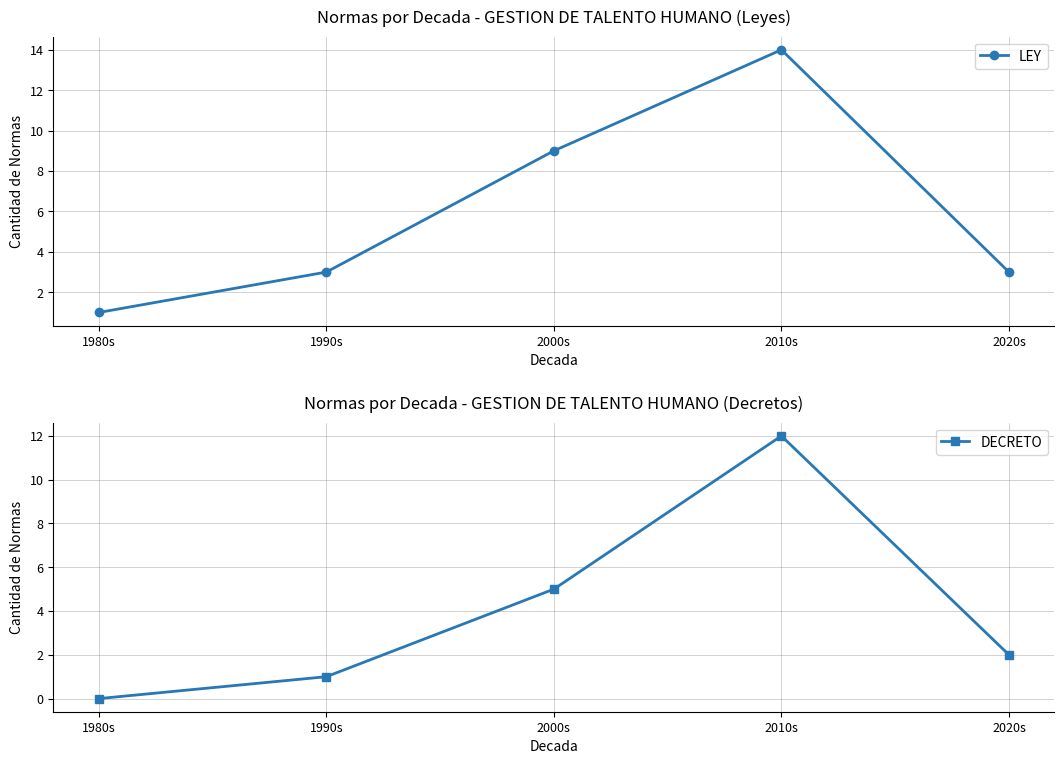

True or false: DECRETO and LEY cross at least once.

False